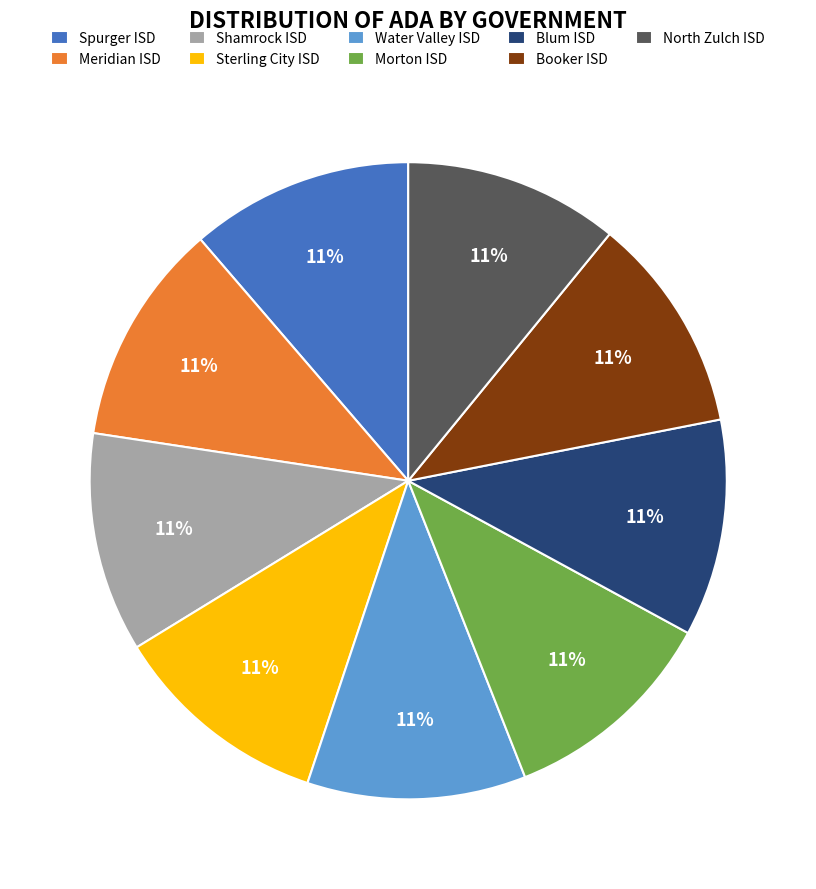

Count the number of slices in the pie.

9